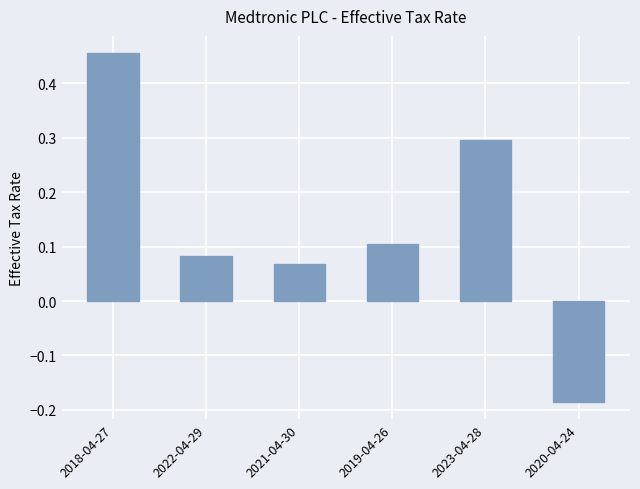

Count the number of values greater than 0.

5